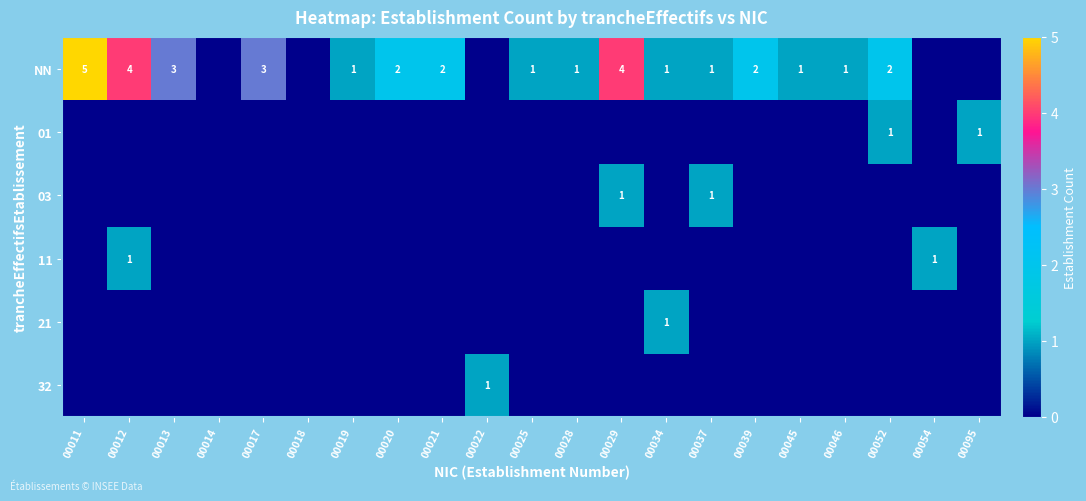

Is it true that 32 equals 0 at 00022?

False